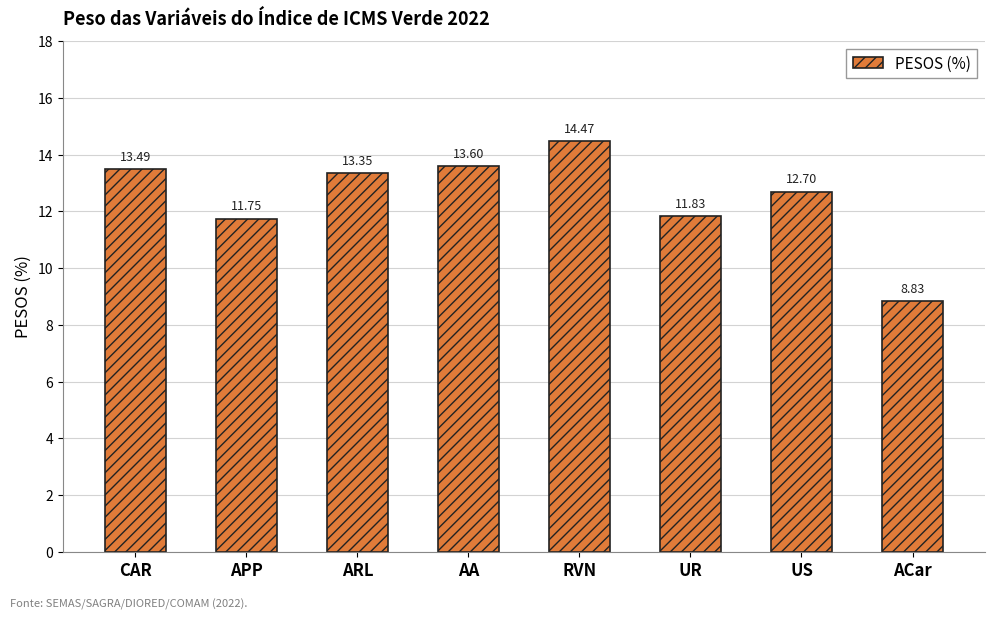

What is the change in value from AA to ACar?

-4.8